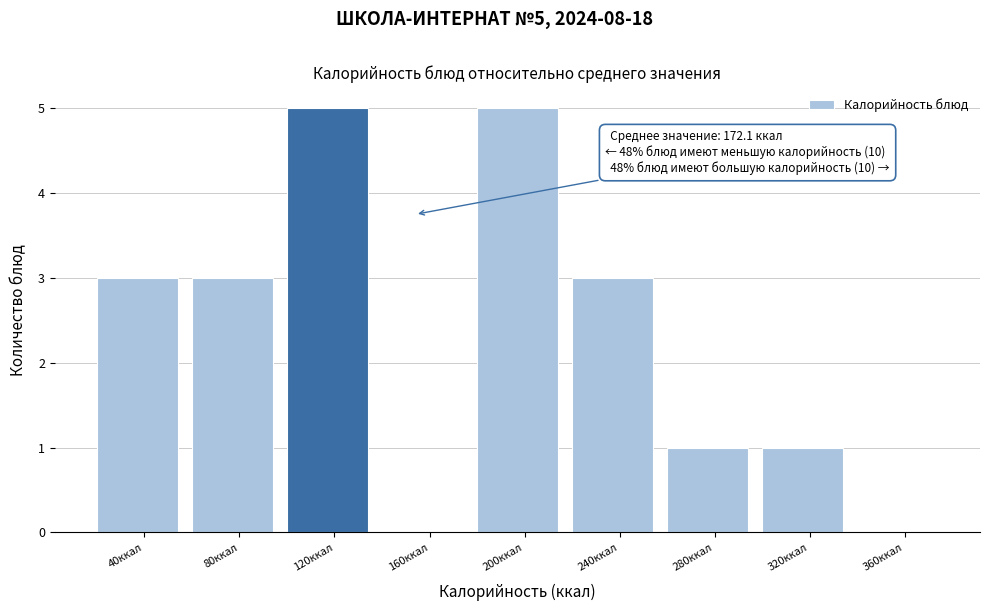

Reading left to right, what are all the values shown in this chart?

40ккал=3	80ккал=3	120ккал=5	160ккал=0	200ккал=5	240ккал=3	280ккал=1	320ккал=1	360ккал=0